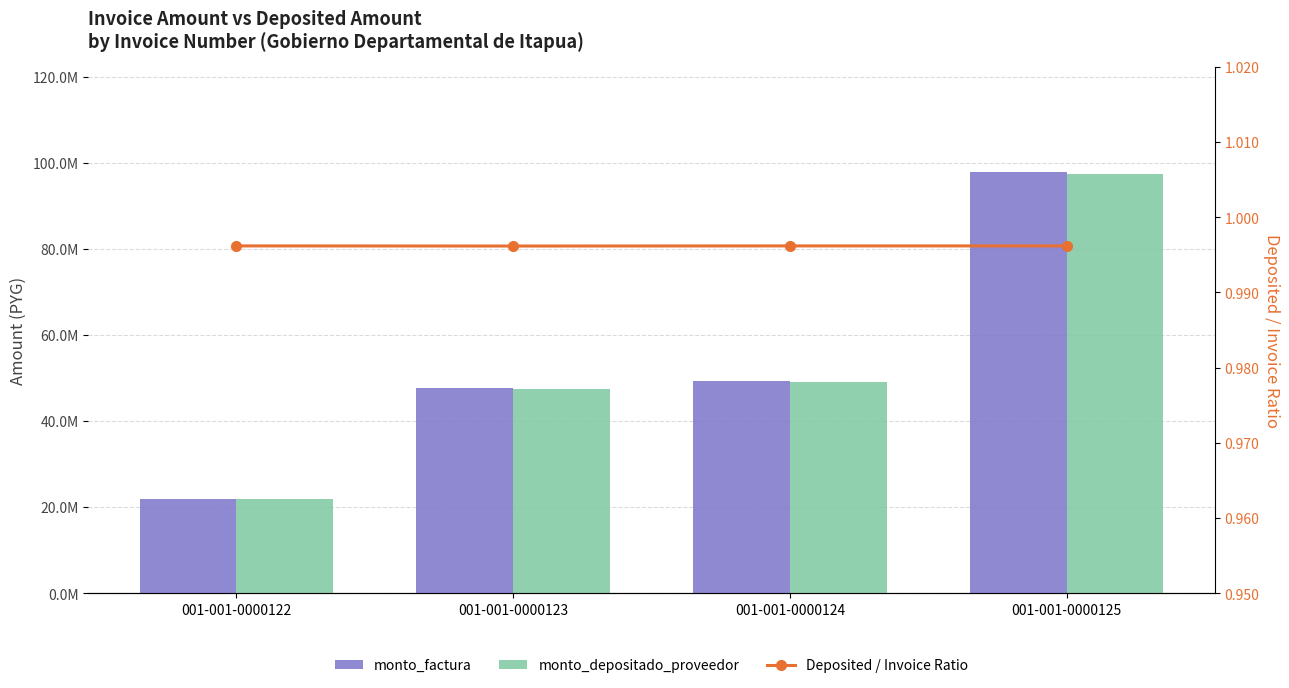

Which series changed the most between 001-001-0000123 and 001-001-0000124?

monto_factura